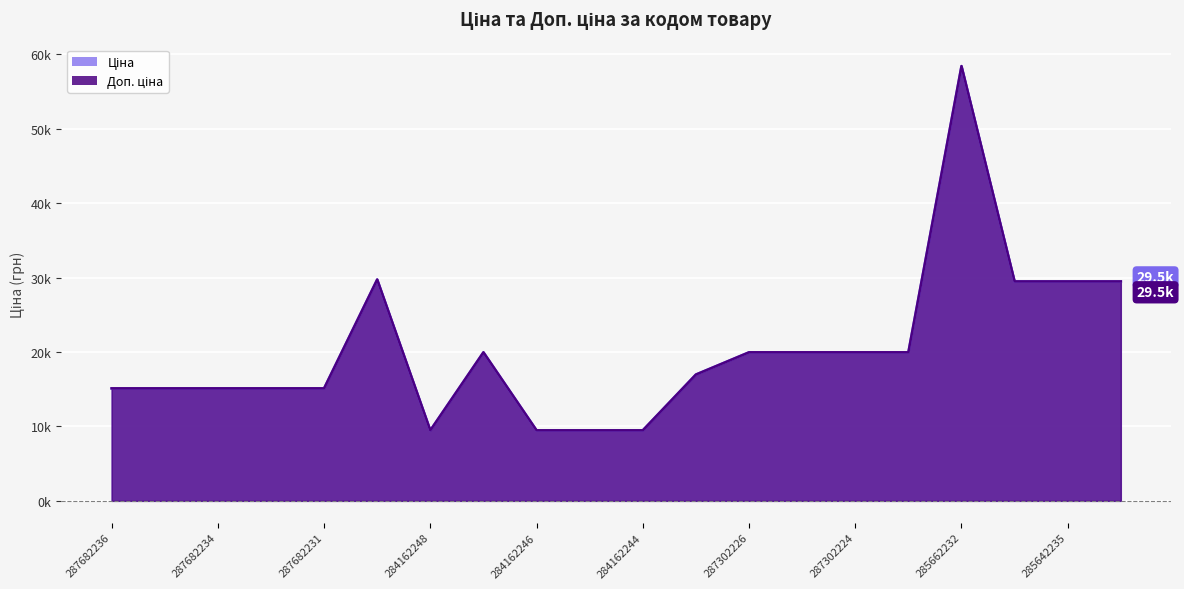

The Доп. ціна series shows 19964.2 at 287302224. True or false?

True